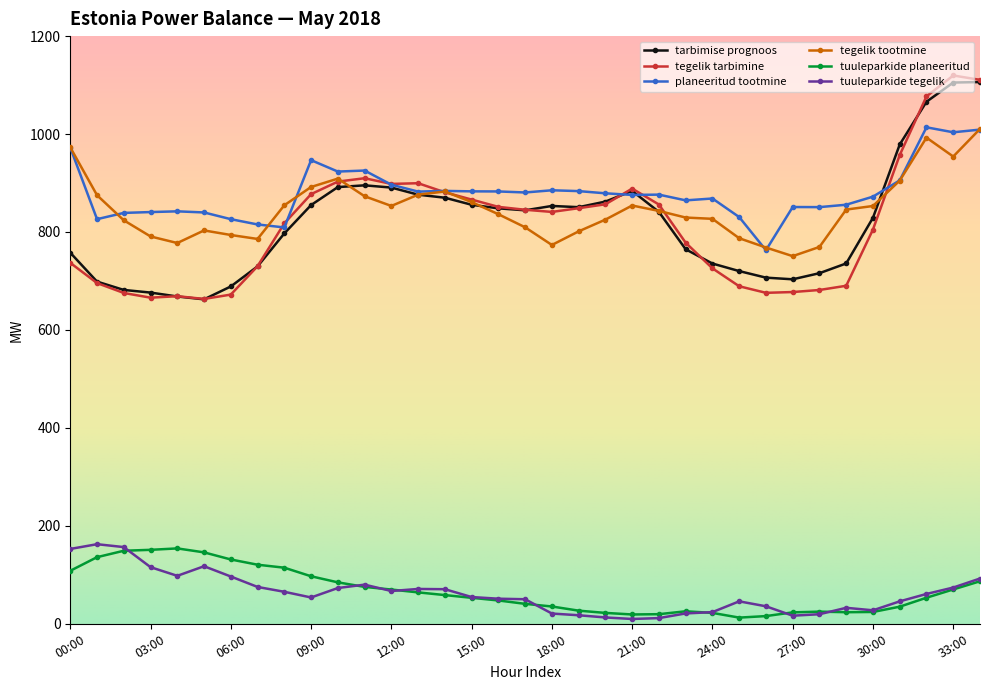

How many data points in tarbimise prognoos are less than 841?

17